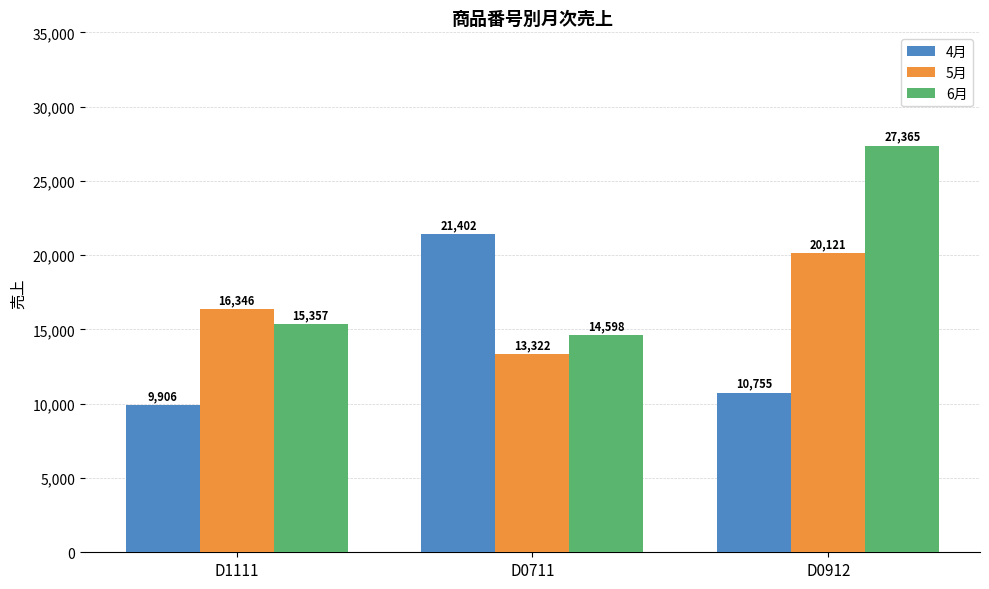

Reading left to right, list all the values displayed in this chart.

4月: 9906	21402	10755
5月: 16346	13322	20121
6月: 15357	14598	27365